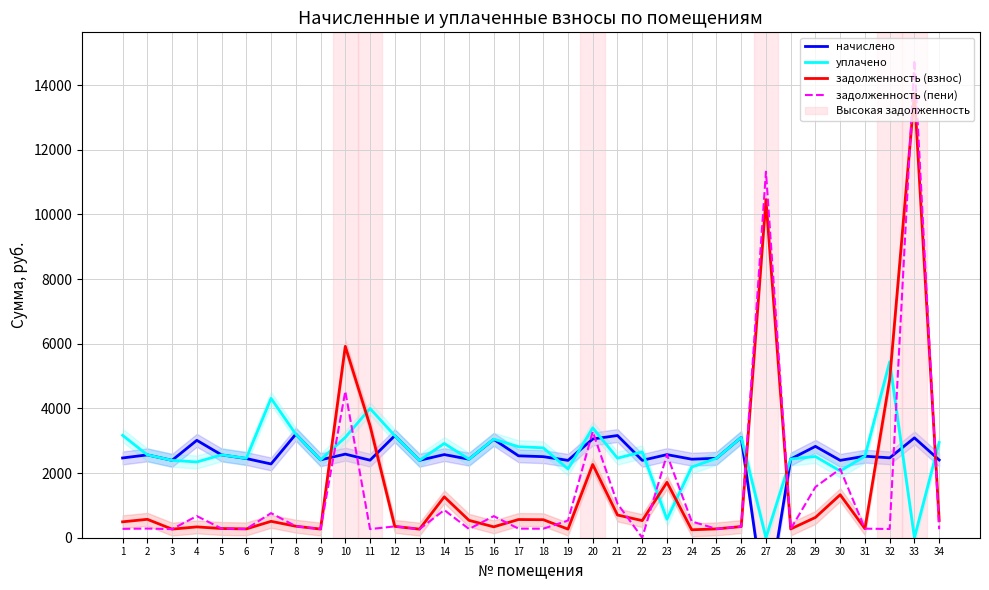

The уплачено series shows 3100.5 at 26. True or false?

True